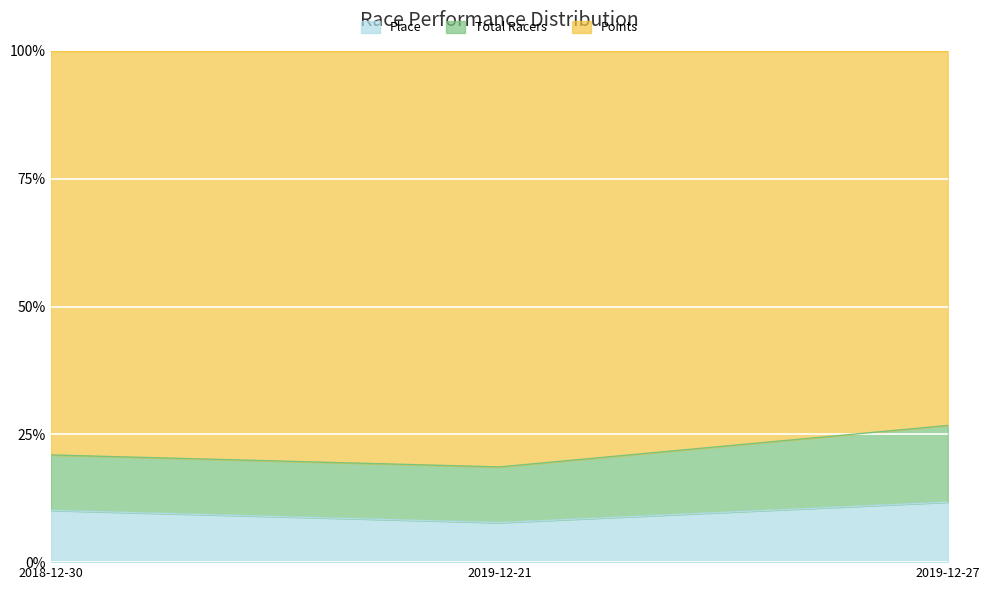

Which category has the lowest value in the Total Racers series?

2019-12-21